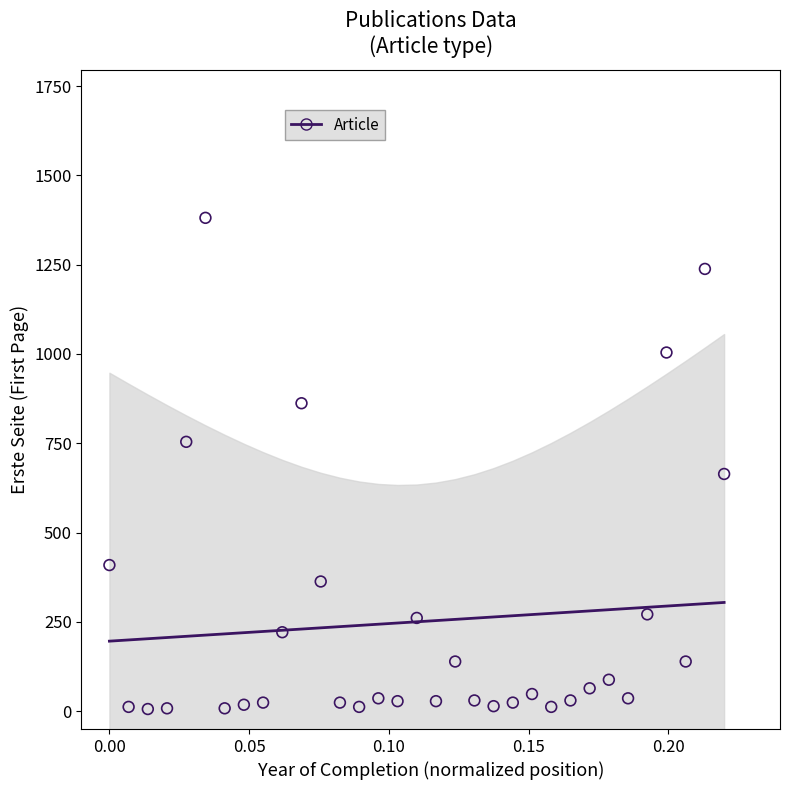

What Y value in the scatter plot is closest to 693?

664